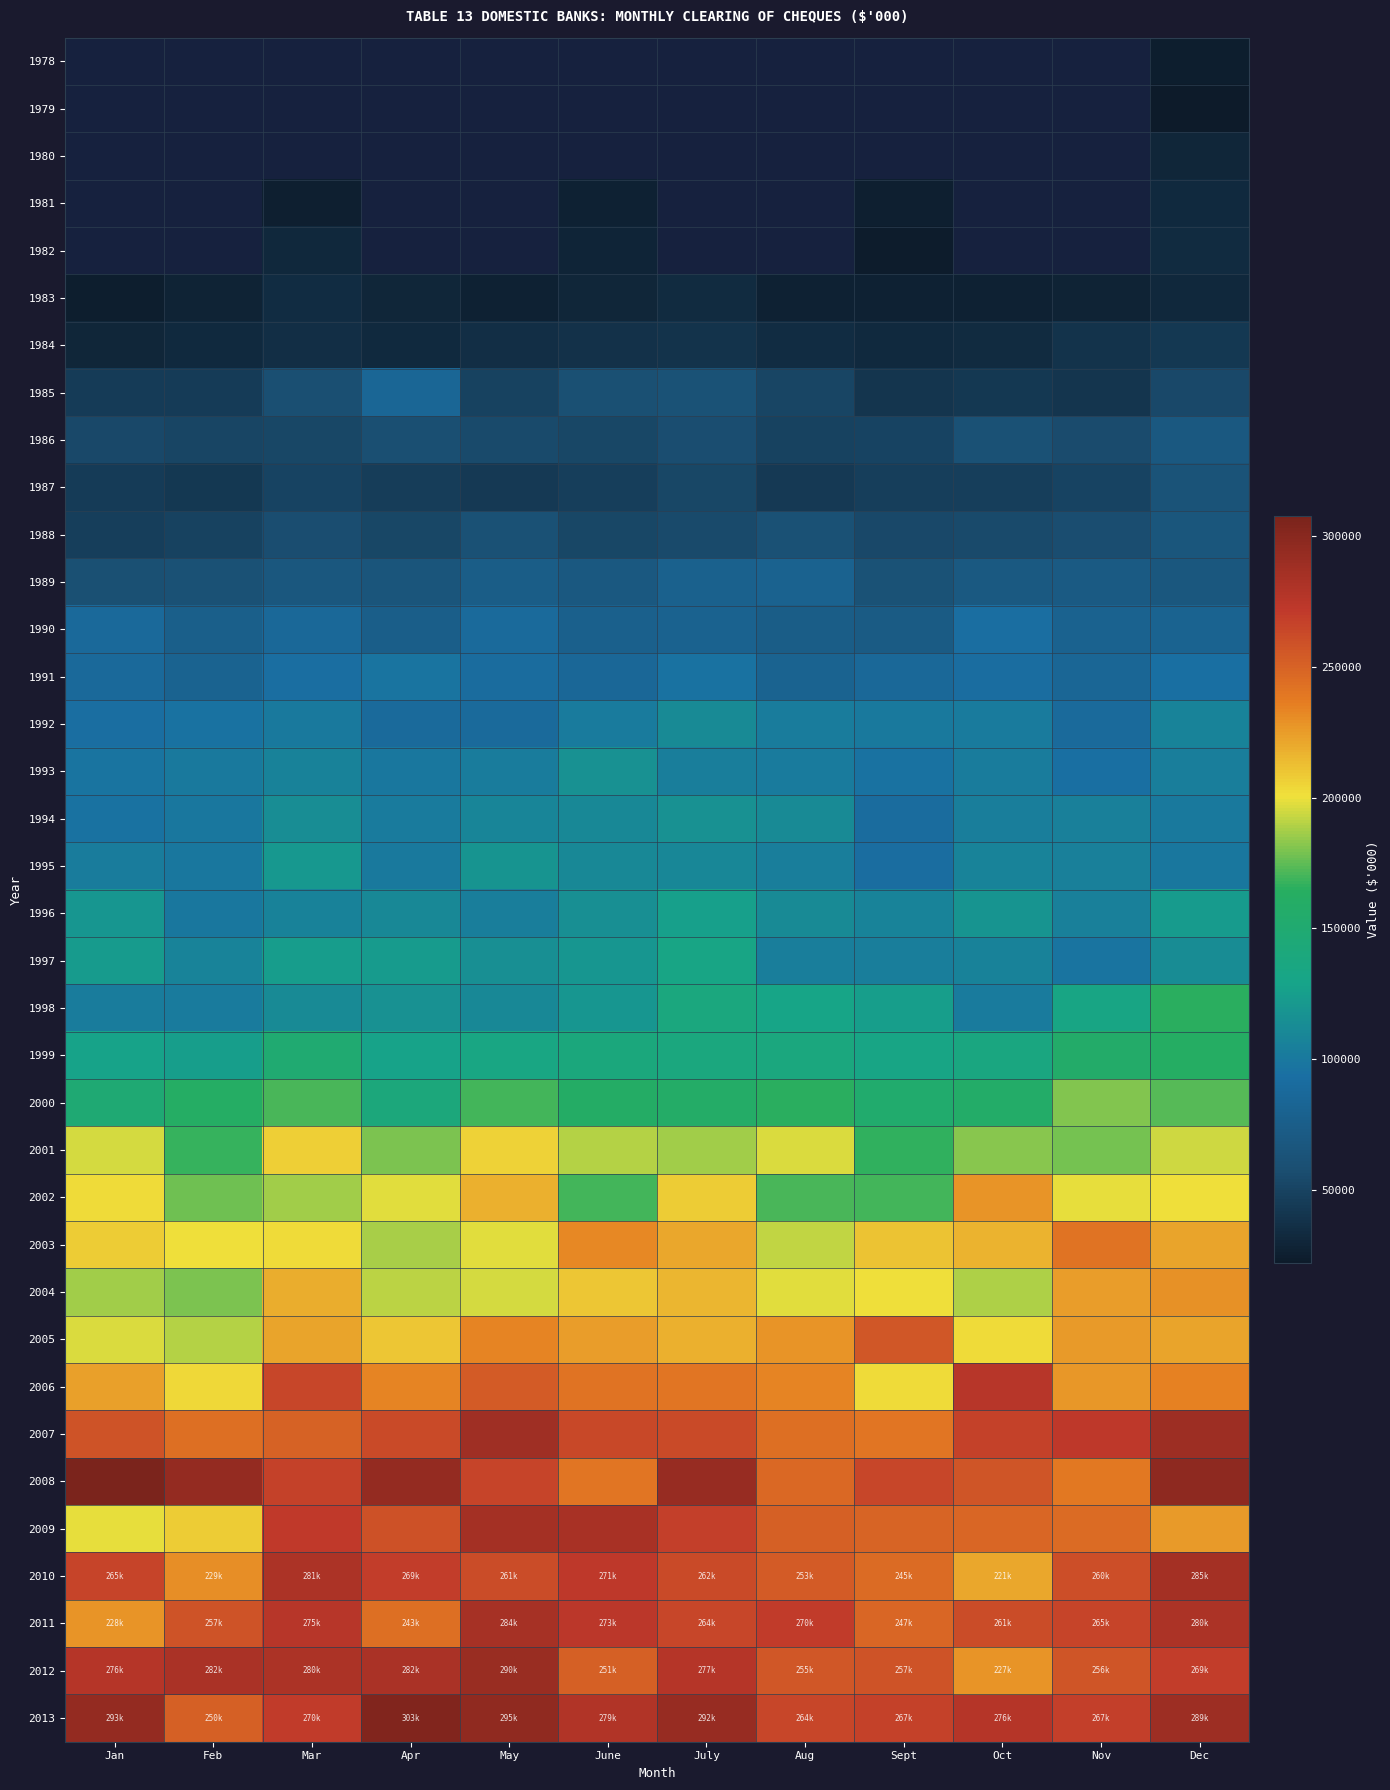

What is the minimum value shown in the chart?

22052.0